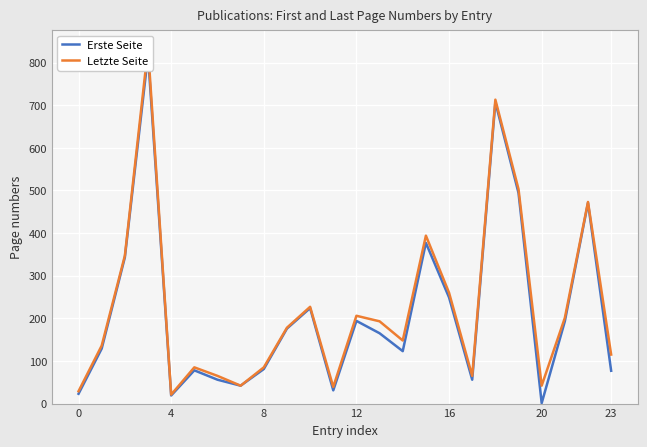

What are all the series names shown in the legend?

Erste Seite, Letzte Seite